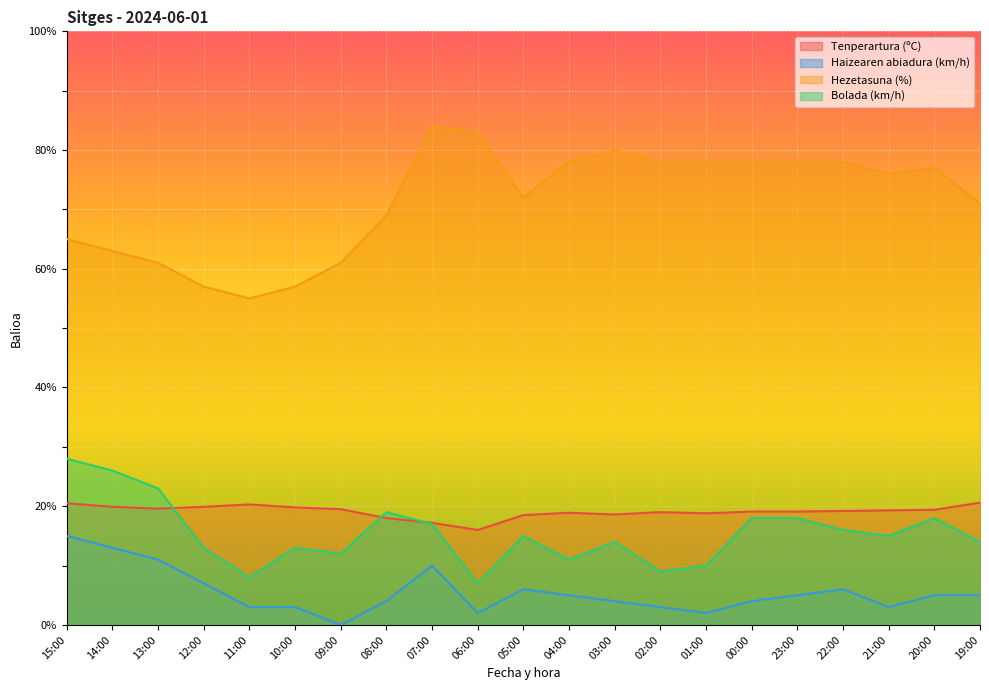

At which category is the sum across all series the highest?

15:00